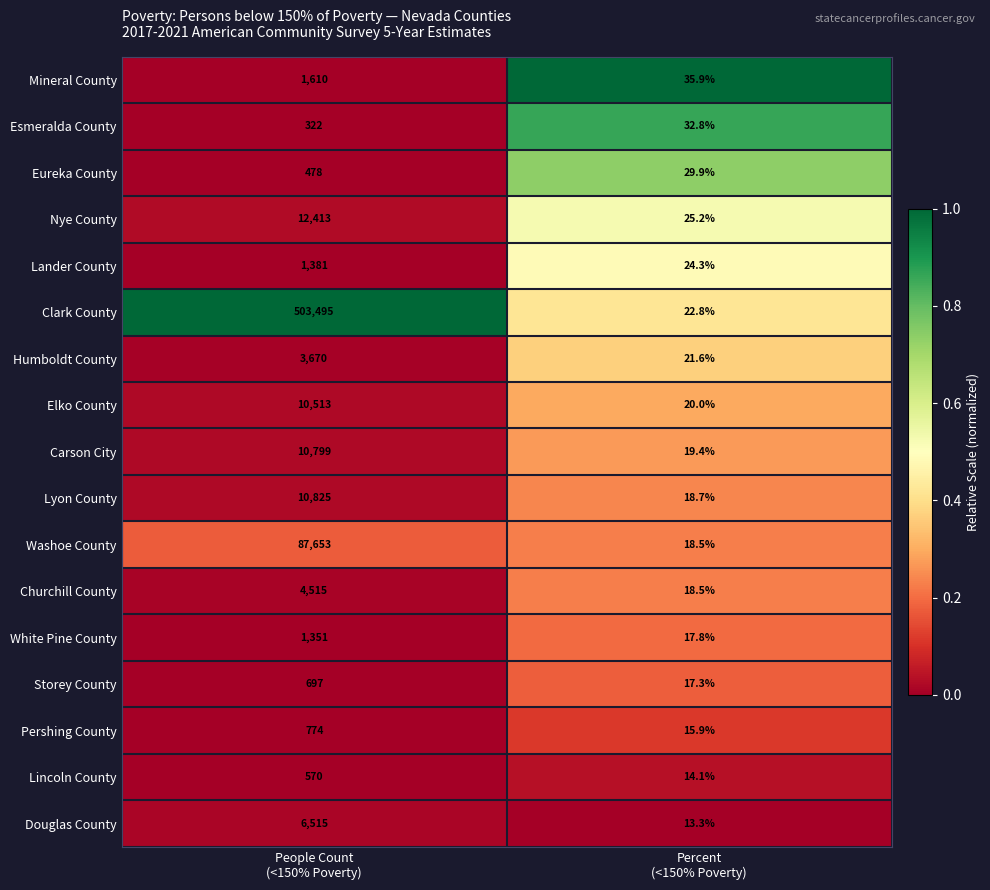

What is the average value of the Lyon County series?

5421.9